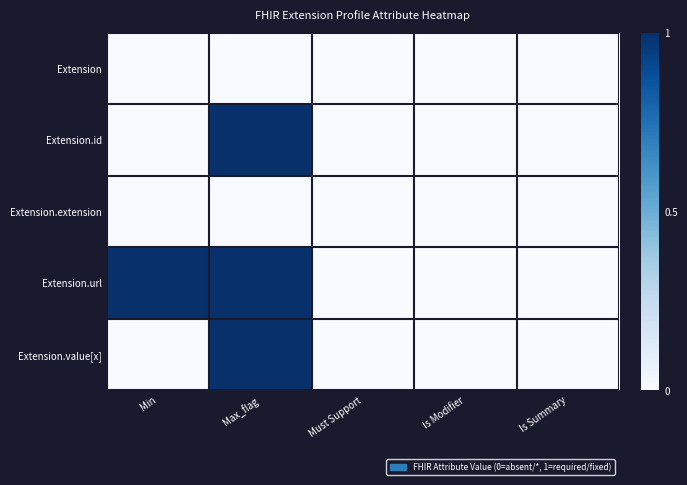

Which series has the largest total across all categories?

Extension.url